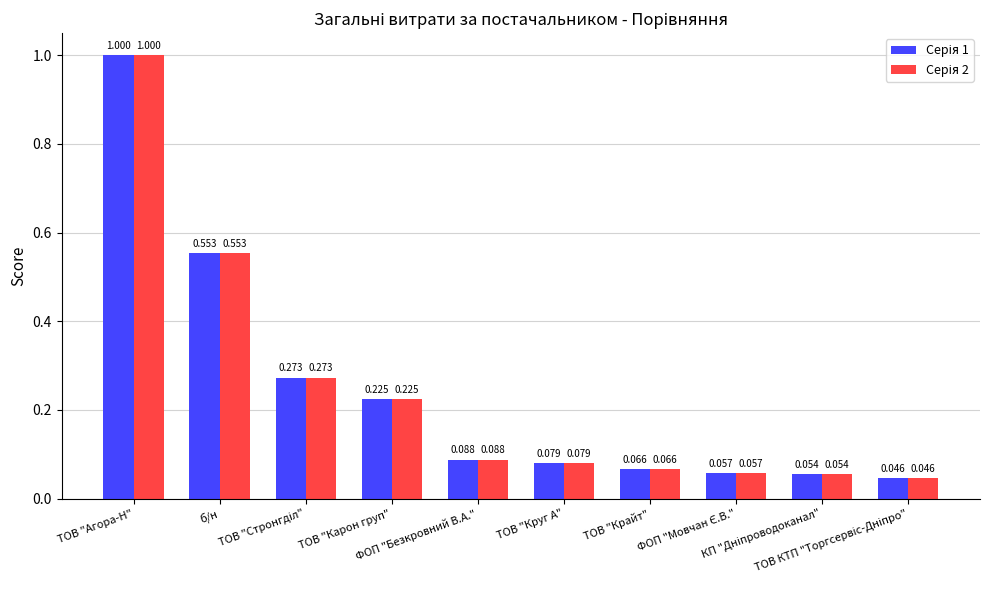

At which label is Серія 1 closest to 0?

ТОВ КТП "Торгсервіс-Дніпро"